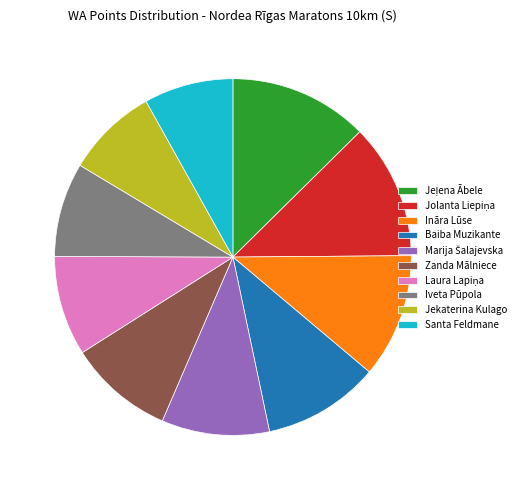

True or false: Jekaterina Kulago accounts for 21% of the total.

False